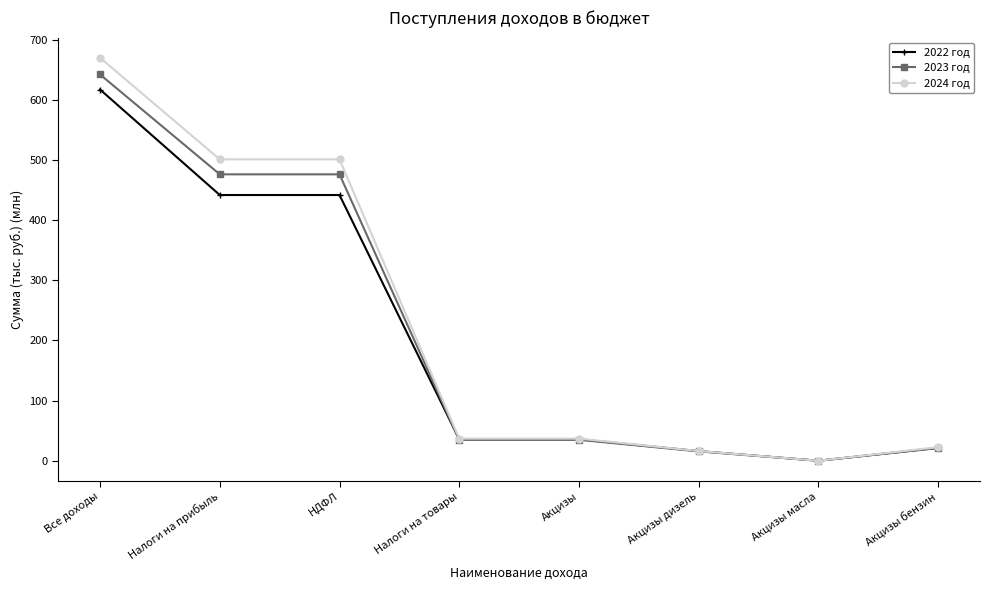

Which series has the largest total across all categories?

2024 год